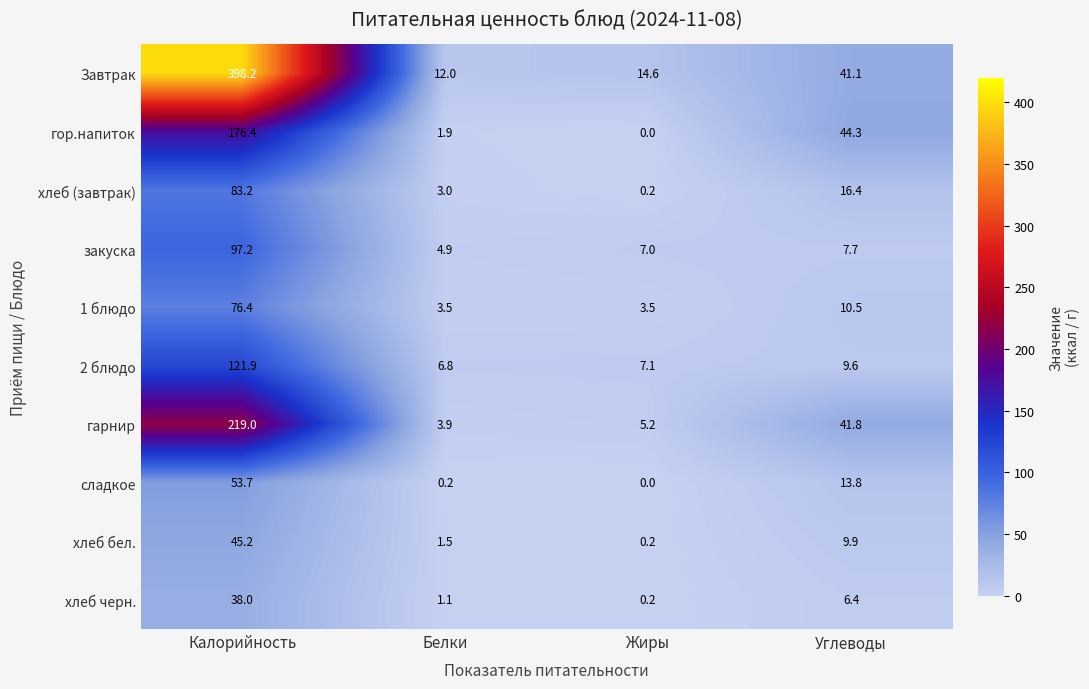

At which label does хлеб черн. first exceed 6?

Калорийность